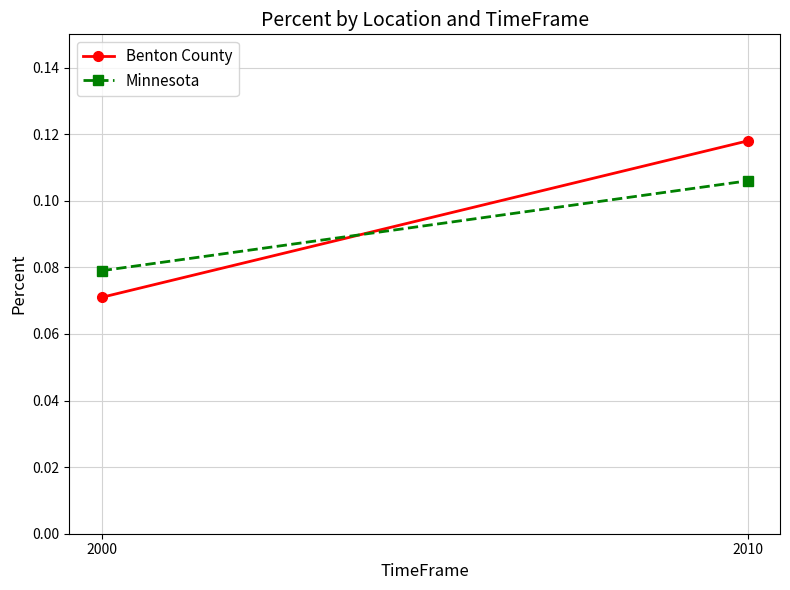

How many distinct data groups are displayed?

2